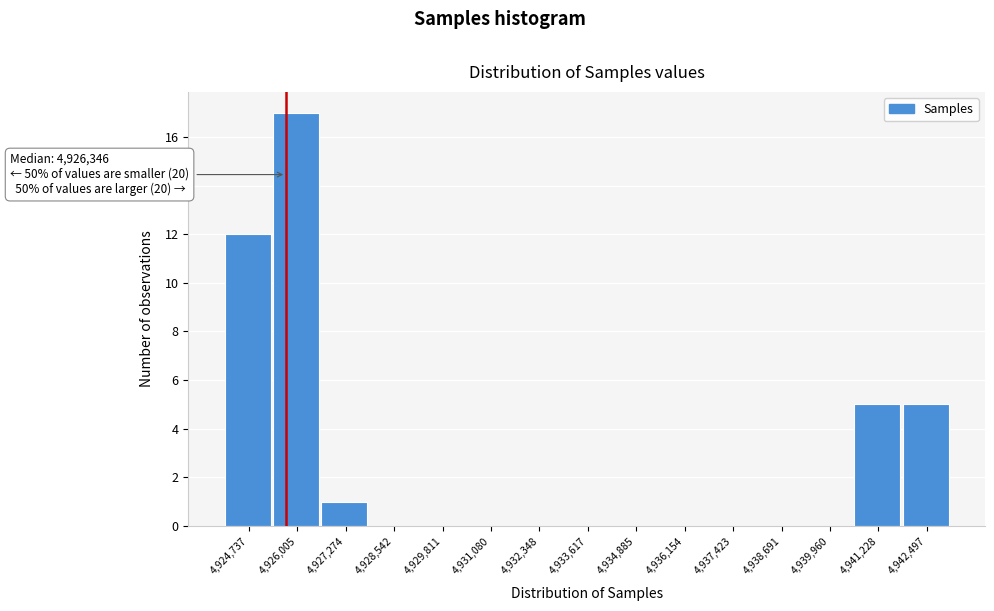

Reading right to left, list all the values displayed in this chart.

4,942,497=5	4,941,228=5	4,939,960=0	4,938,691=0	4,937,423=0	4,936,154=0	4,934,885=0	4,933,617=0	4,932,348=0	4,931,080=0	4,929,811=0	4,928,542=0	4,927,274=1	4,926,005=17	4,924,737=12